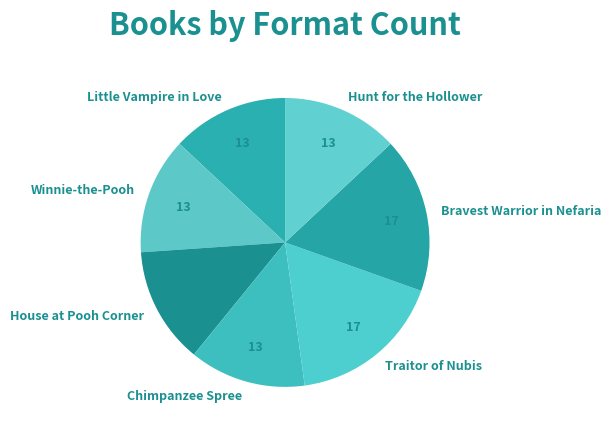

Is there any slice that represents more than half of the pie?

No